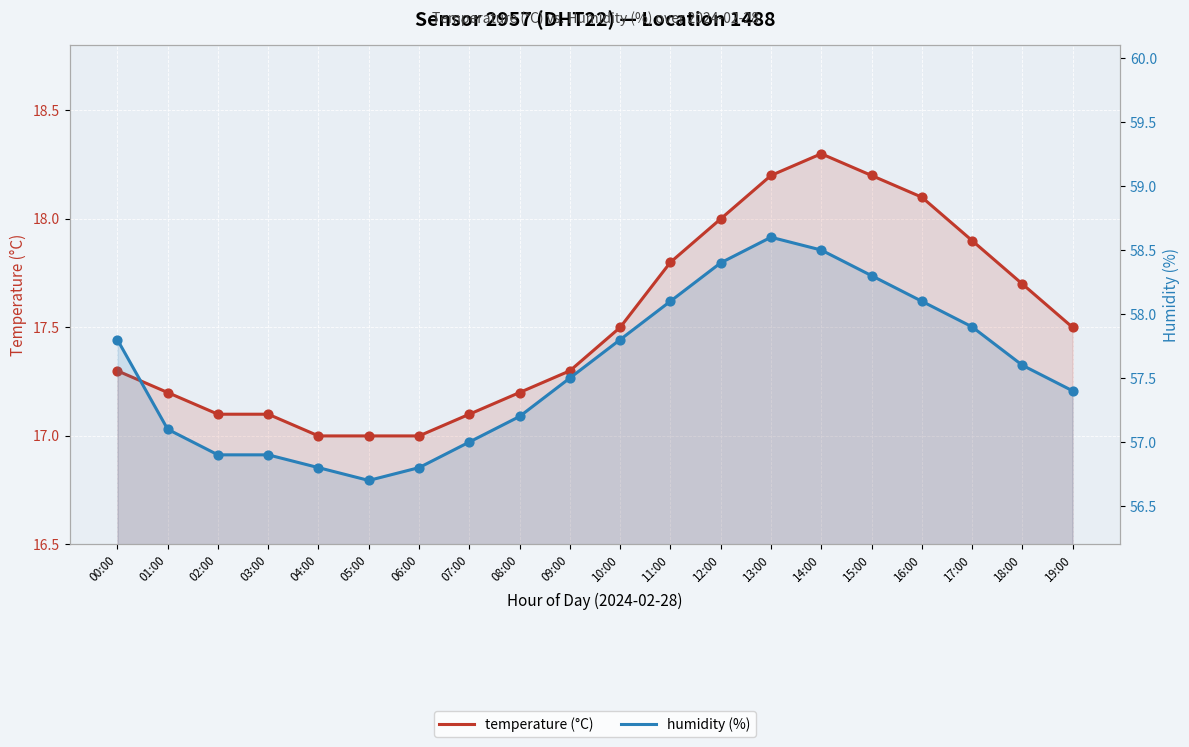

Which series has the largest total across all categories?

humidity (%)